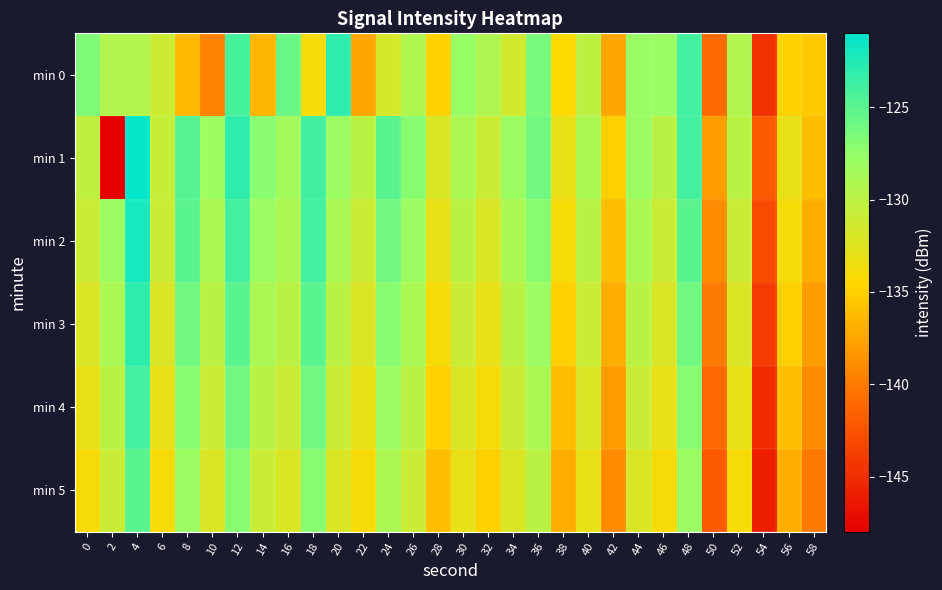

Between 16 and 24, which series saw the biggest shift?

min 0